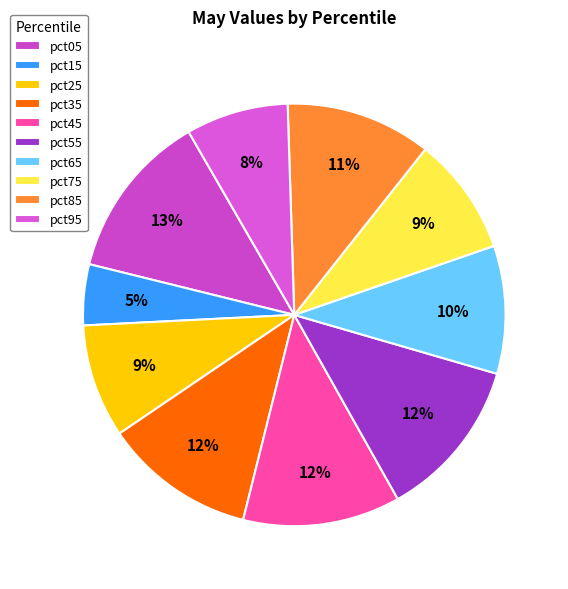

True or false: pct95 accounts for 14% of the total.

False